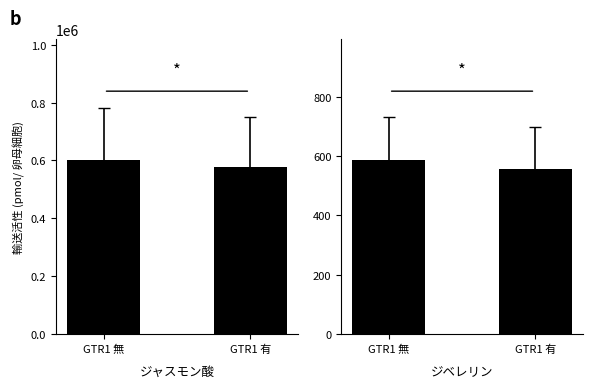

What is the maximum value shown in the chart?

599962